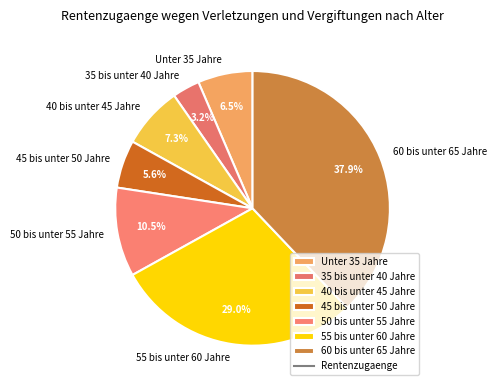

To the nearest percent, what portion does 45 bis unter 50 Jahre represent?

6%